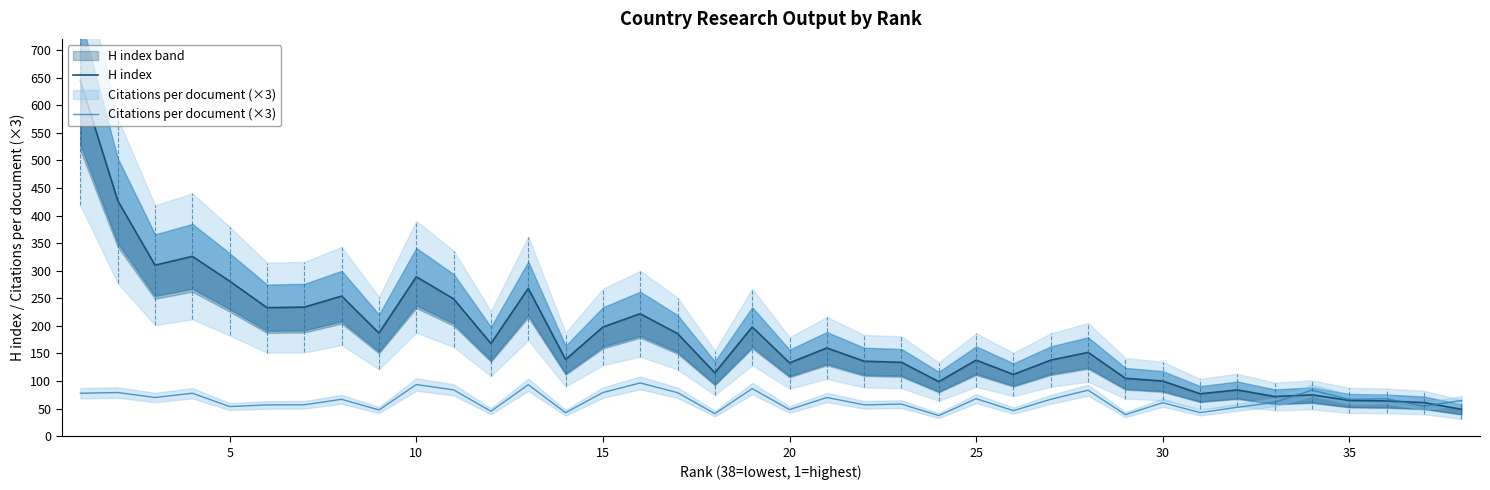

Is the value of H index at 37 greater than the value of Citations per document (×3) at 23?

Yes